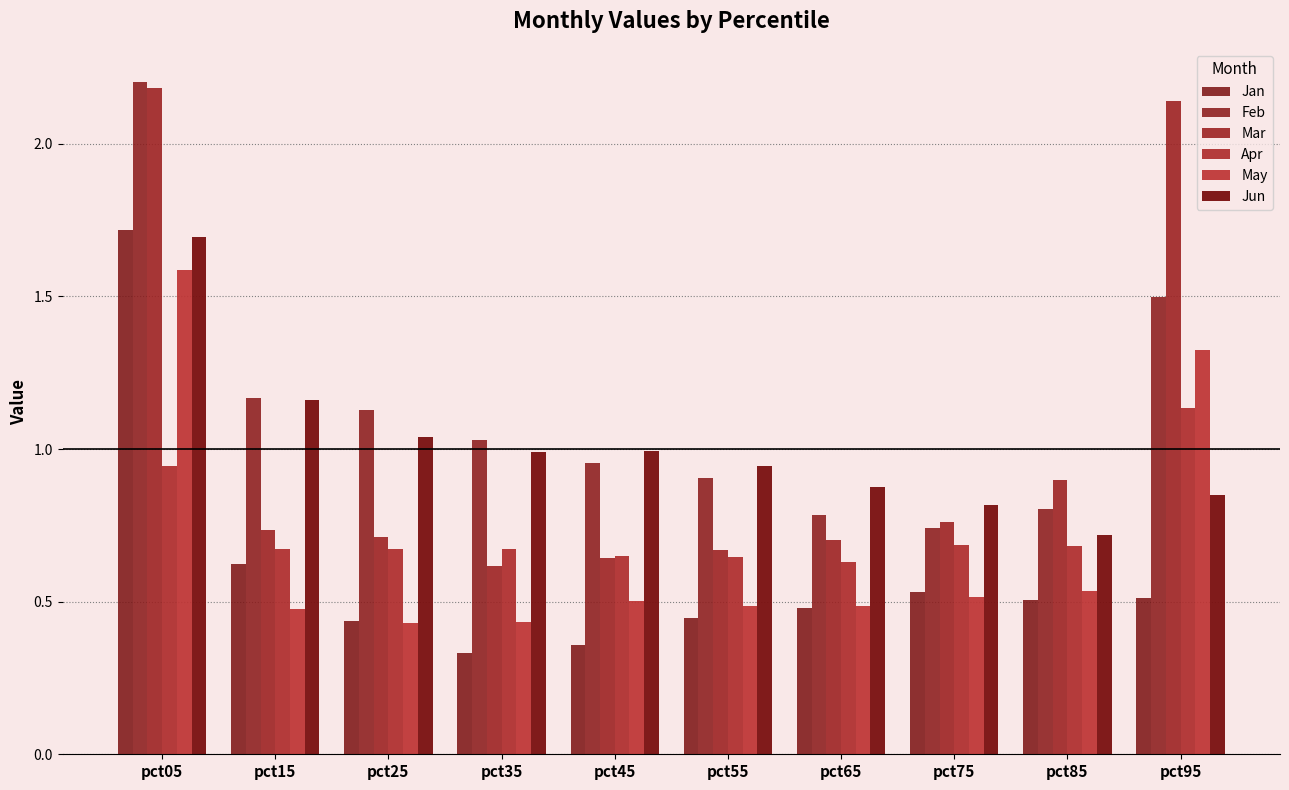

Are the bars horizontal?

No